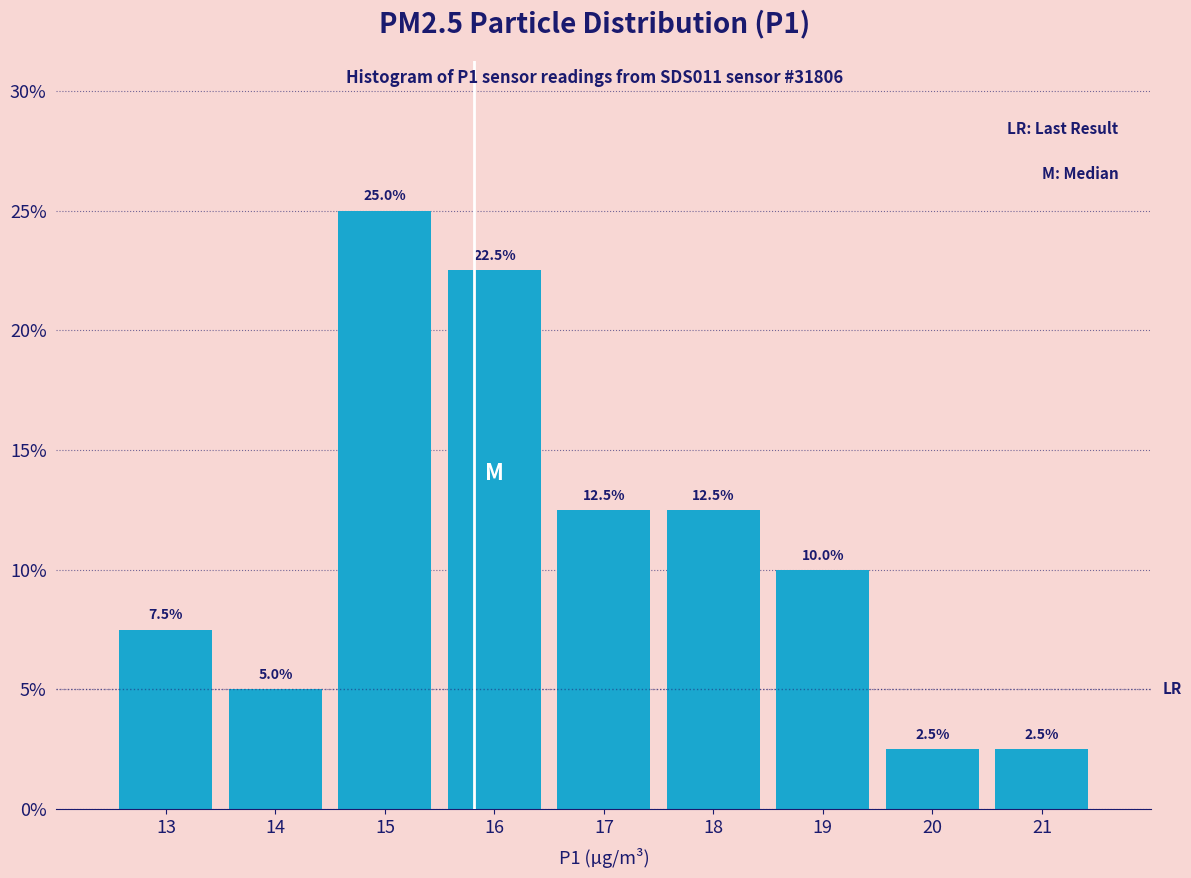

Reading left to right, extract all data points from this chart.

7.5	5.0	25.0	22.5	12.5	12.5	10.0	2.5	2.5